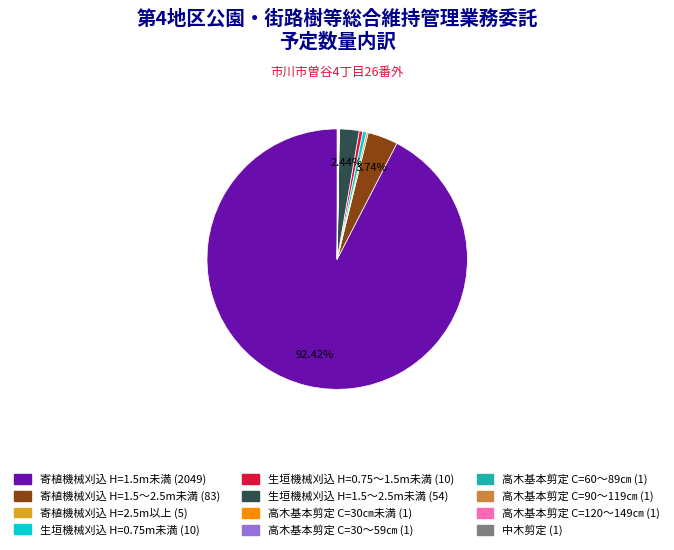

Is there a majority slice in this chart?

Yes